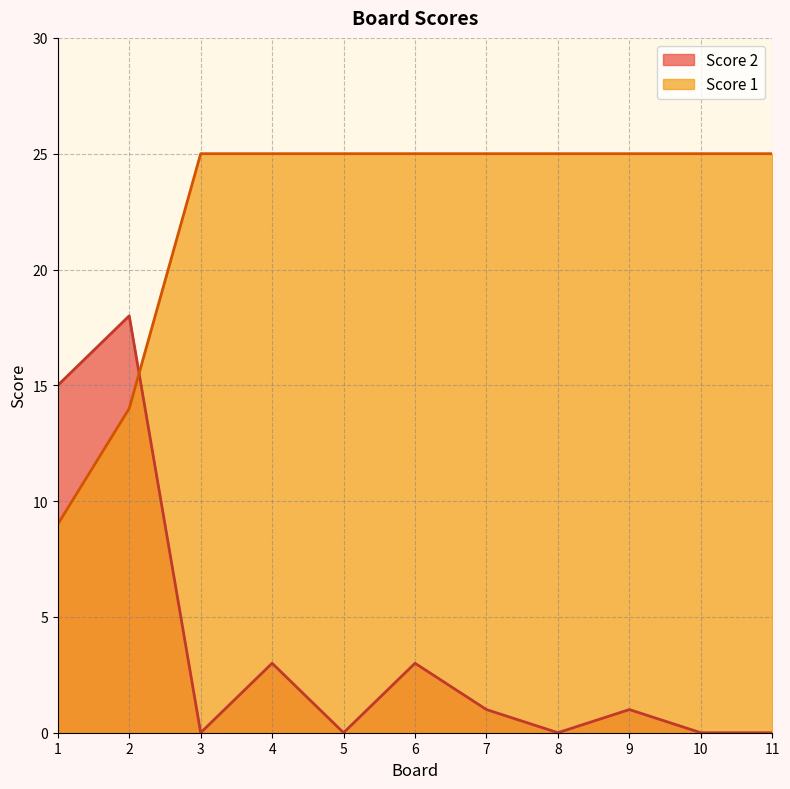

The value of Score 1 at 6 is 13. True or false?

False